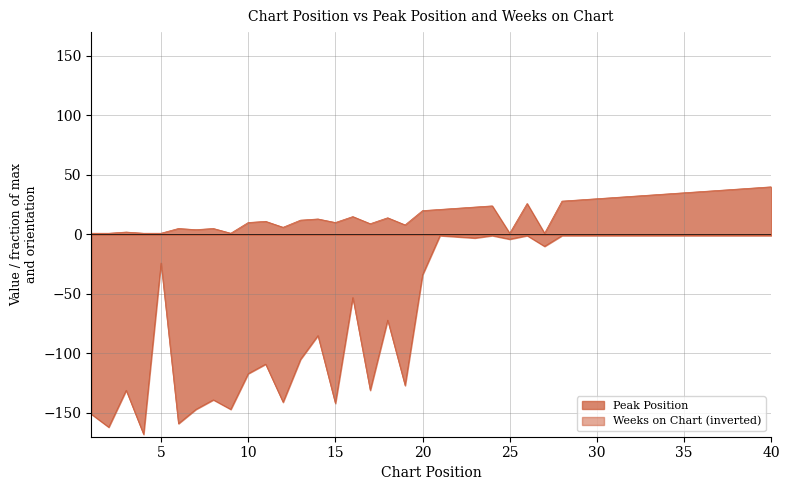

Where is Weeks on Chart nearest to the value -84?

14